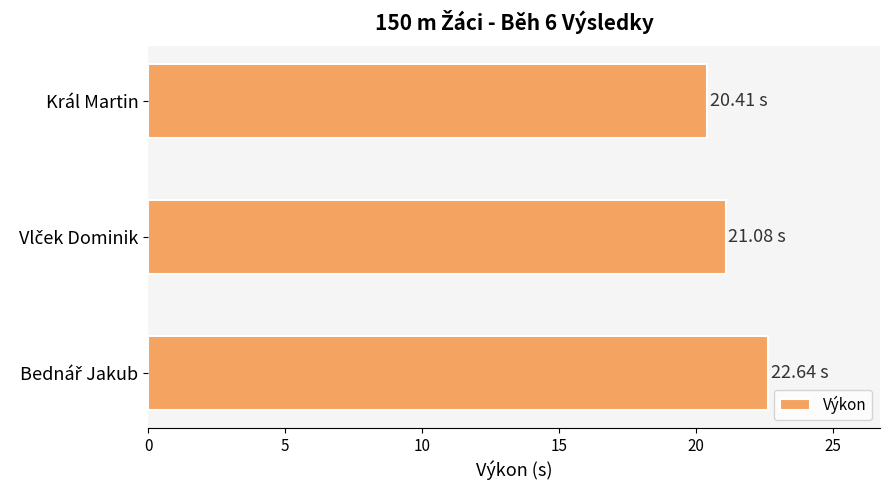

What is the sum of all values?

64.1